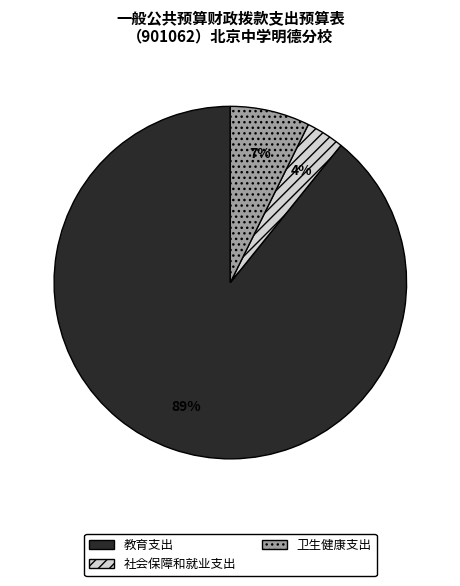

Is the sum of 社会保障和就业支出 and 教育支出 greater than half?

Yes